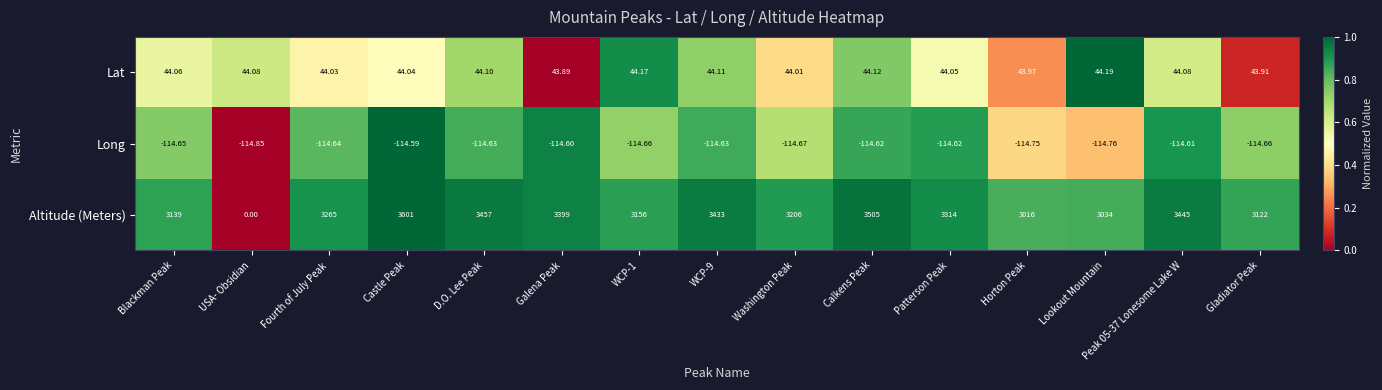

At which label does Altitude (Meters) reach its minimum?

USA- Obsidian